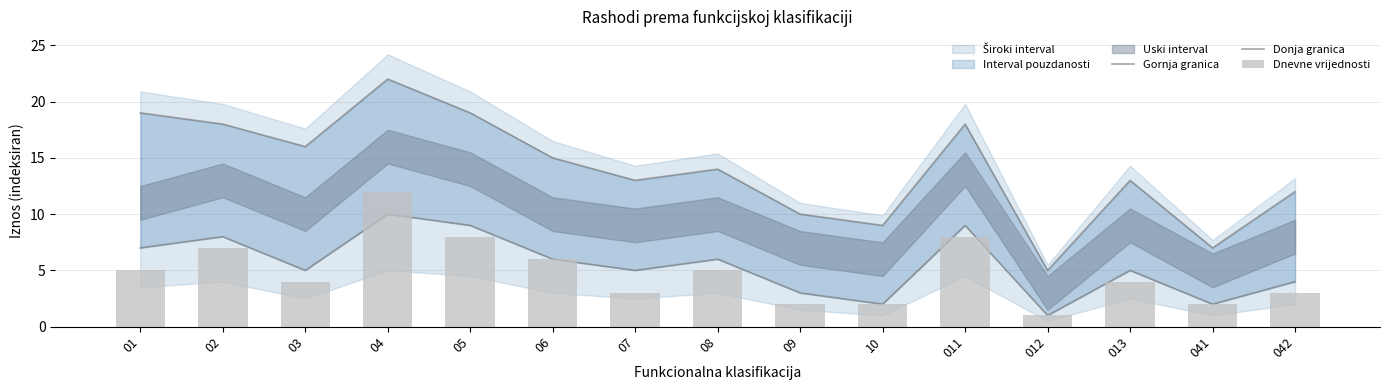

What is the value of the Dnevne vrijednosti bar at the 13th from the left?

4